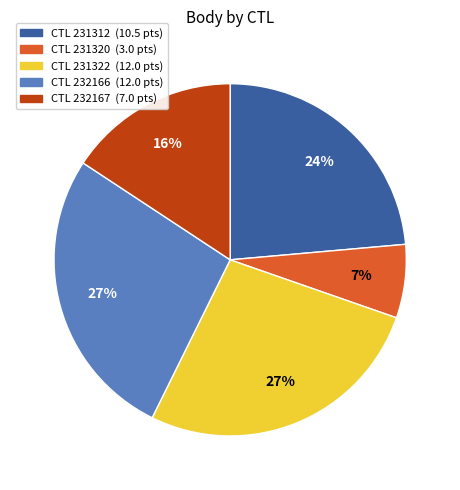

Is there a majority slice in this chart?

No